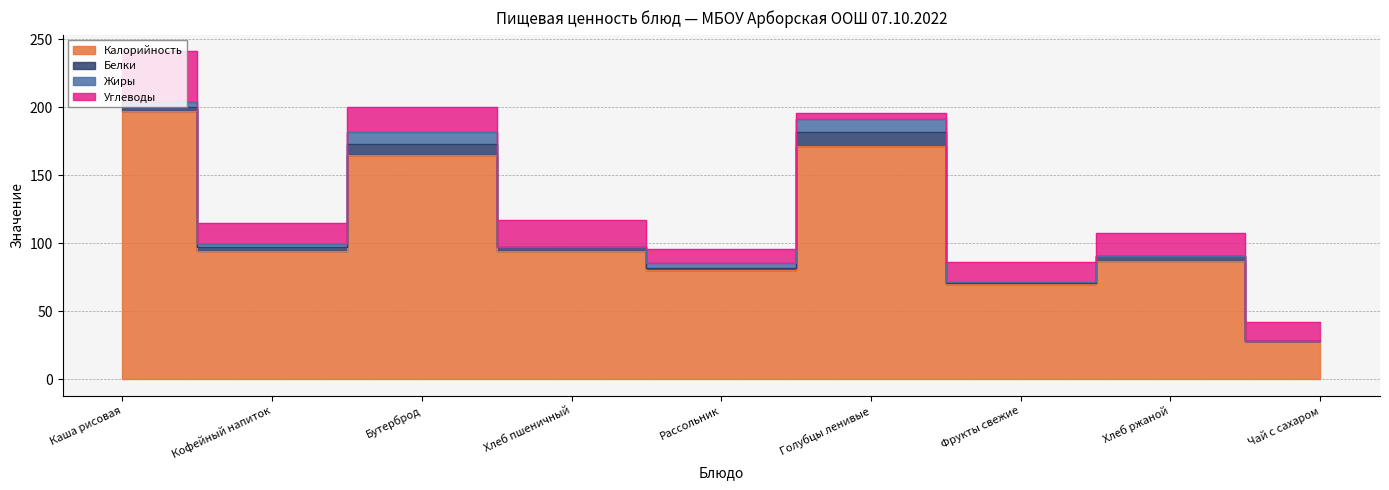

Is the value of Калорийность at Чай с сахаром greater than the value of Углеводы at Чай с сахаром?

Yes